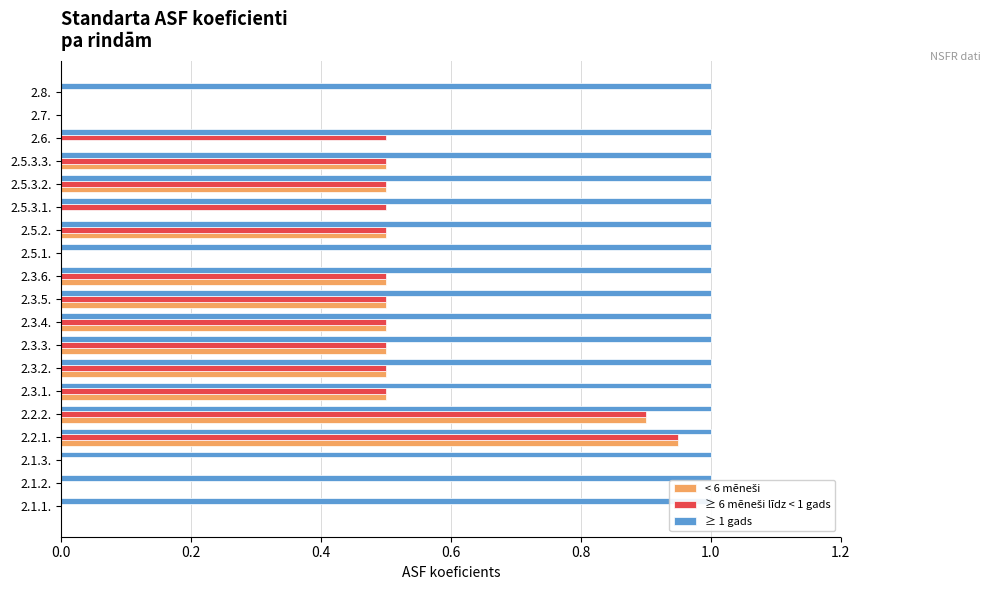

The value of < 6 mēneši at 2.5.2. is 0.3. True or false?

False